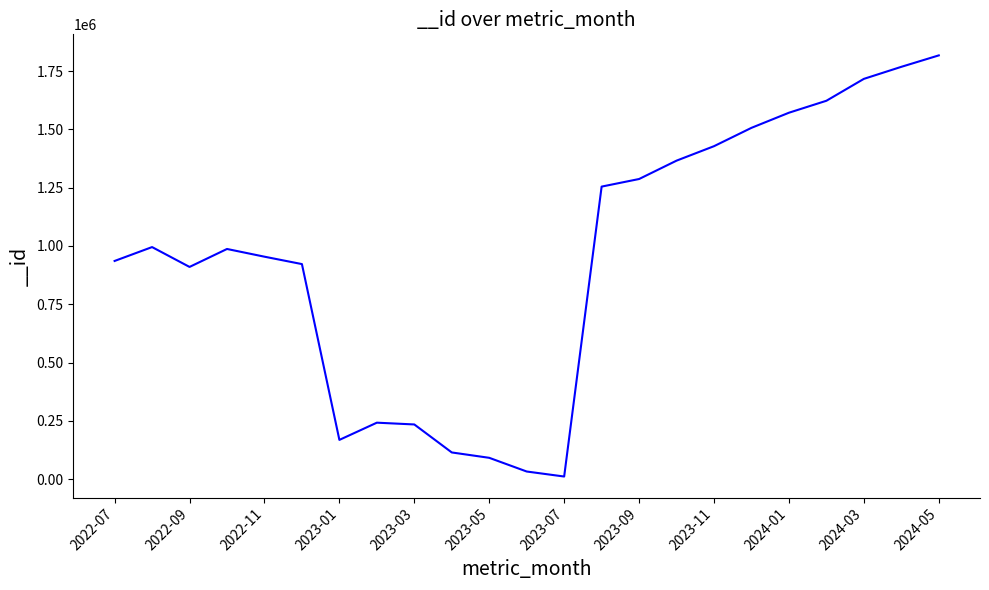

What is the difference between the maximum and minimum values?

1805870